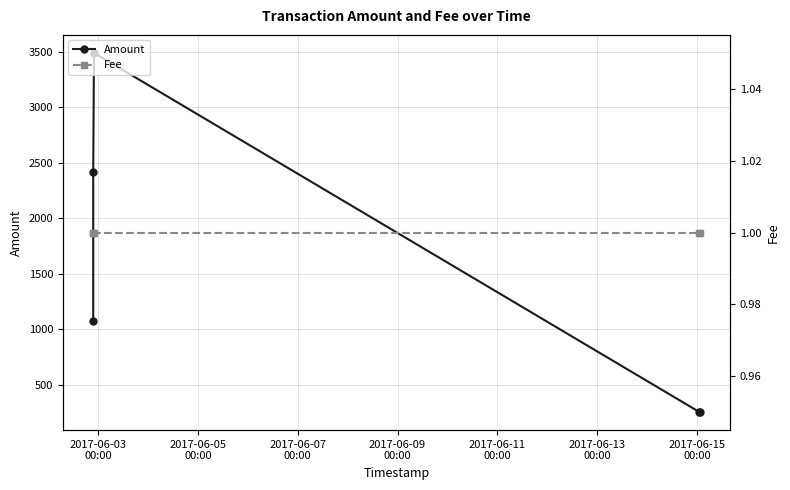

Is the value of Fee at 2017-06-07
00:00 greater than the value of Amount at 2017-06-11
00:00?

No